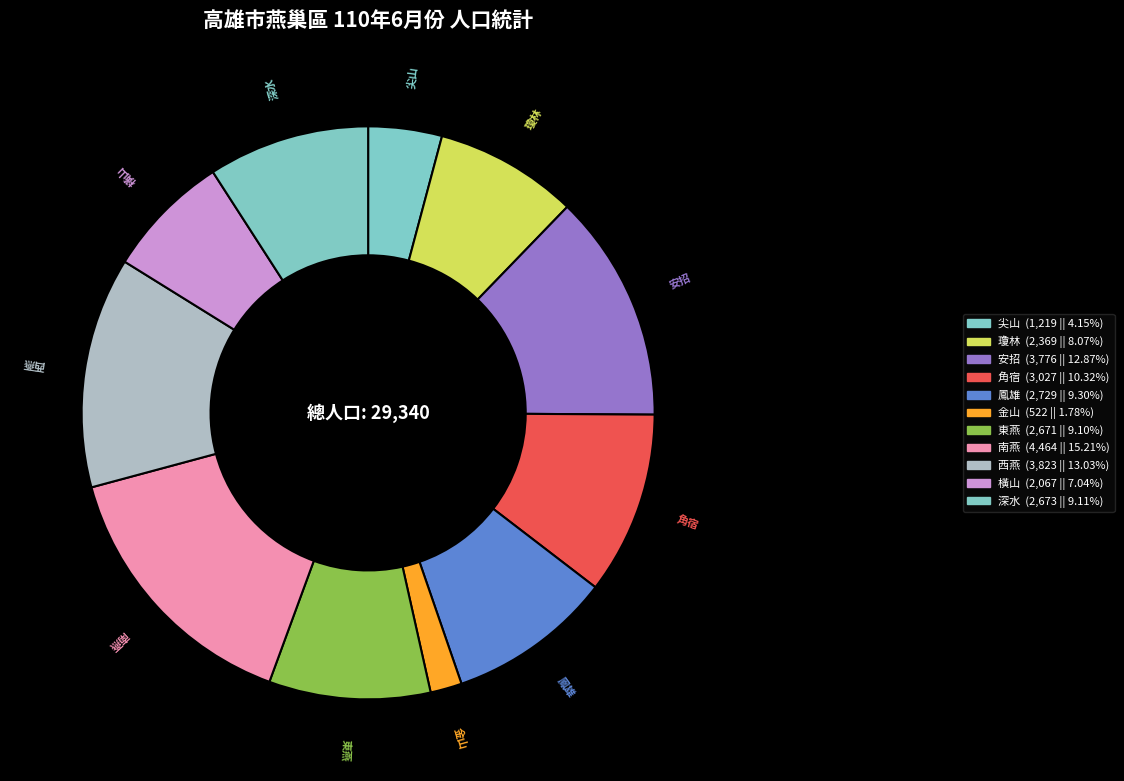

What is the ratio of the value at 南燕 to the value at 西燕?

1.2